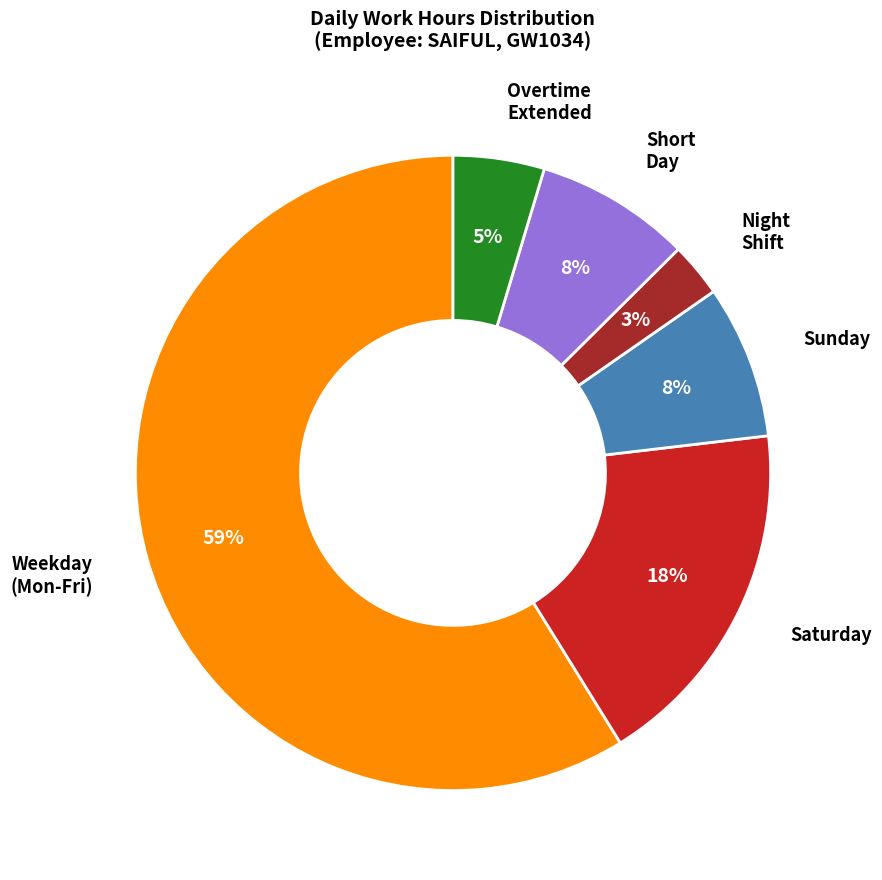

Is there a majority slice in this chart?

Yes